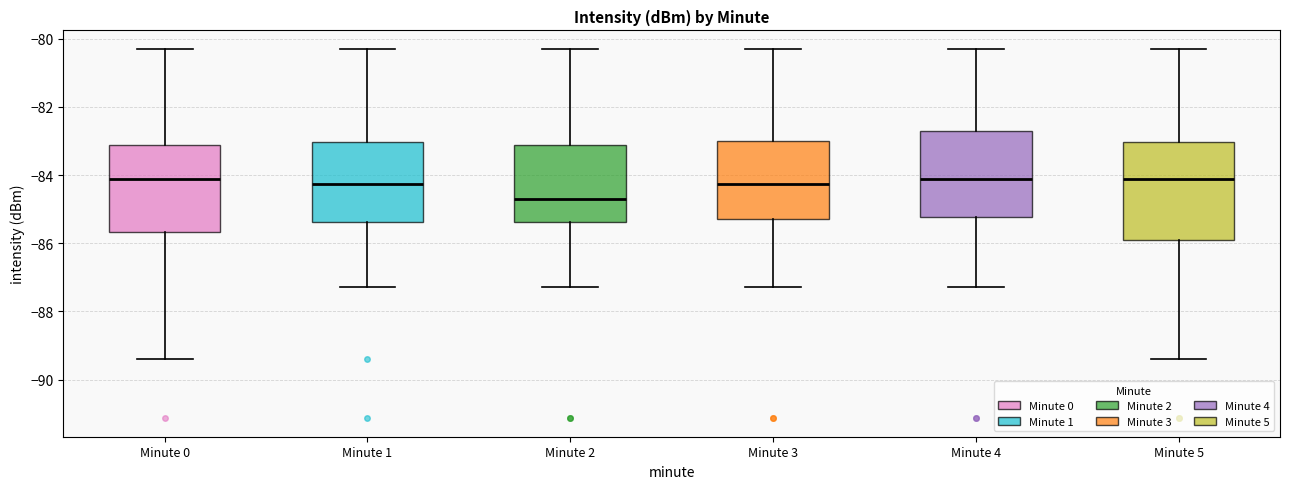

Where is the upper edge of the box for Minute 4 on the y-axis? The values are not printed on the chart, so give them approximately, as read against the axis.

-82.8